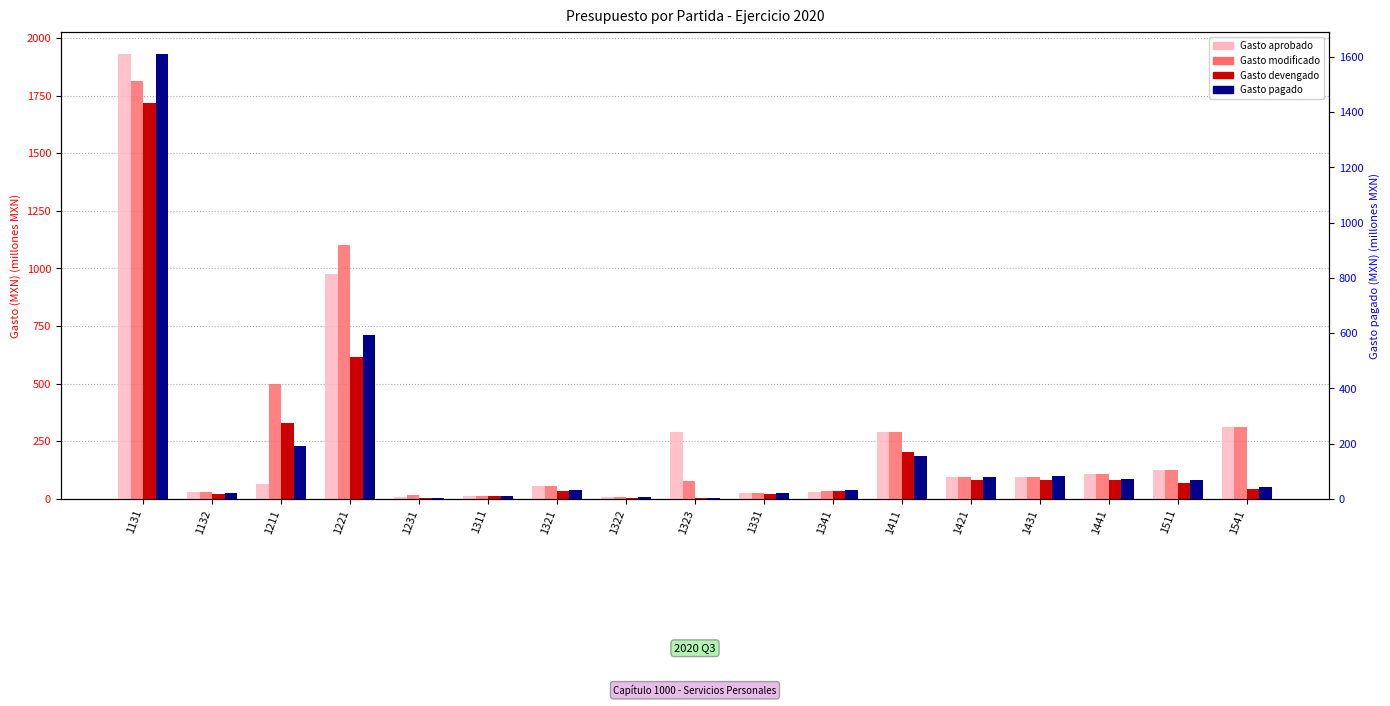

Which series has the largest total across all categories?

Gasto modificado